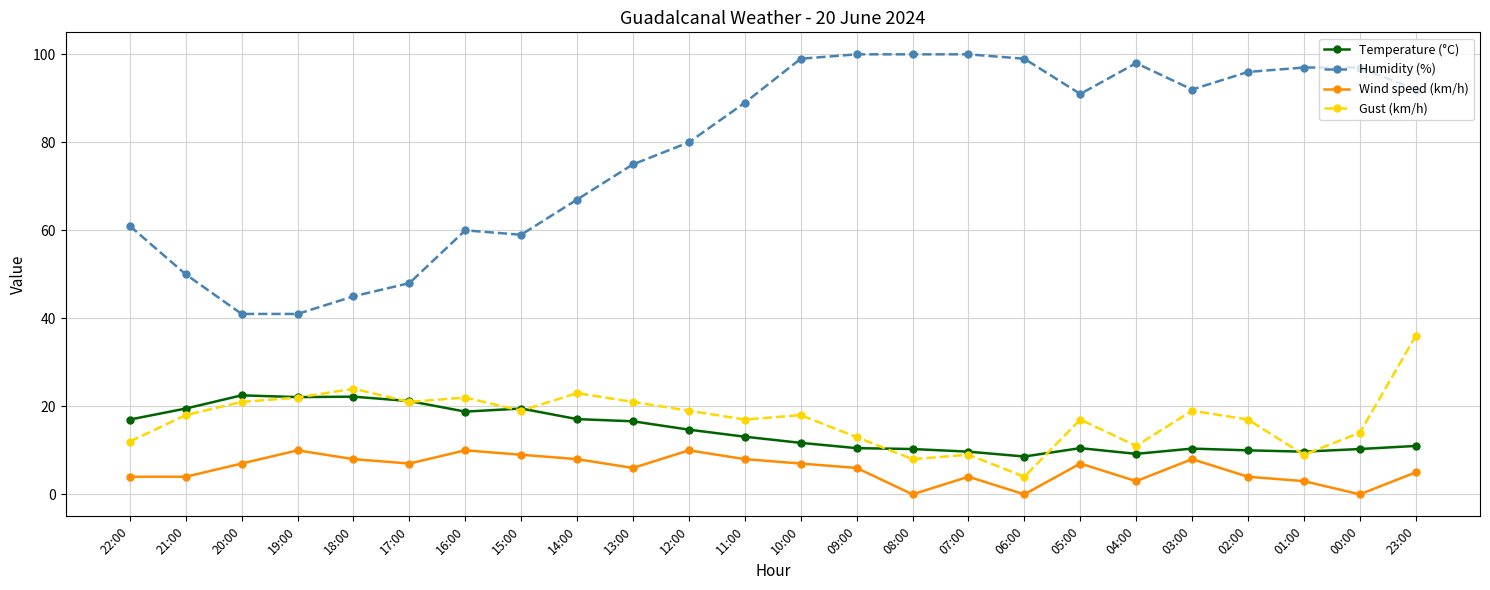

Which category has the lowest value in the Gust (km/h) series?

06:00